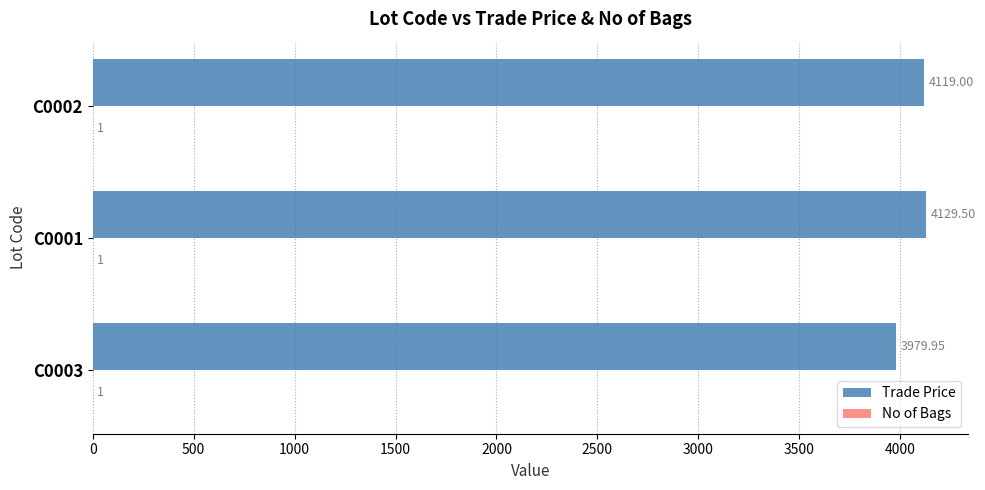

Which series has the largest total across all categories?

Trade Price